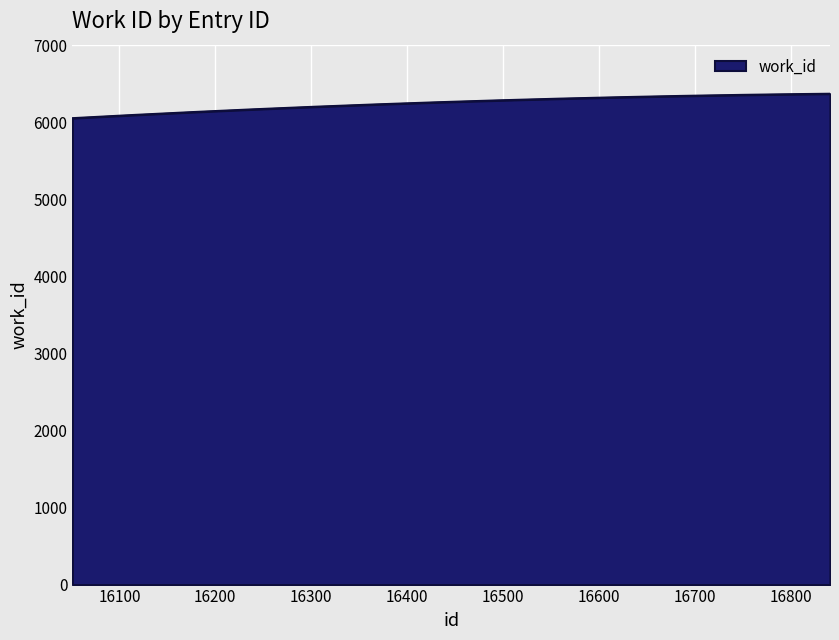

What is the maximum value shown in the chart?

6369.0